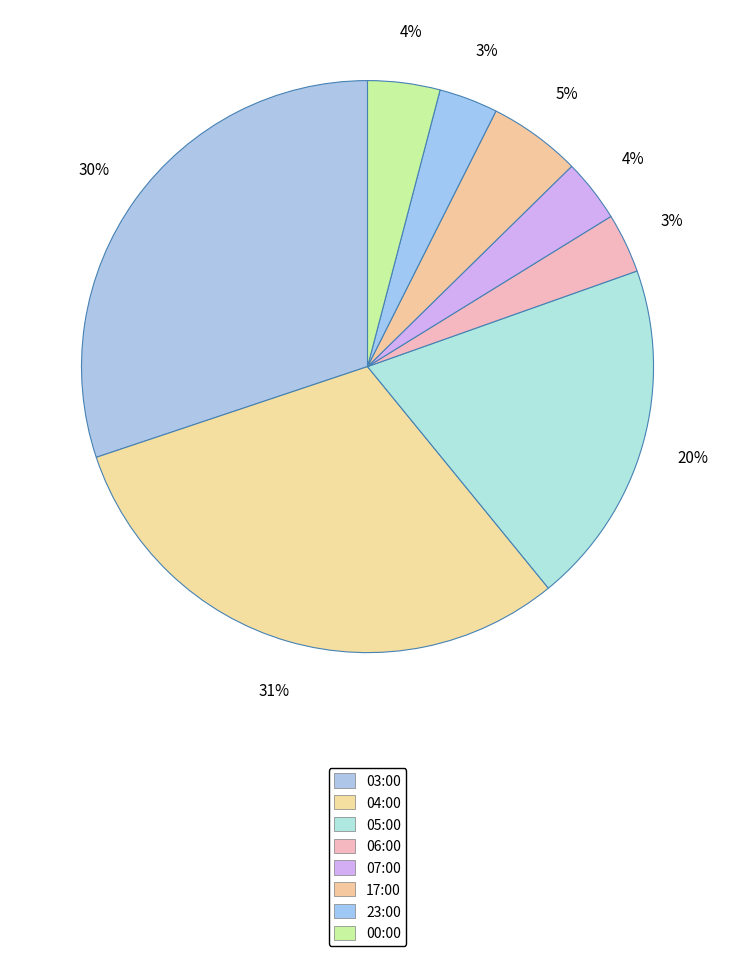

How many slices are in this pie chart?

8